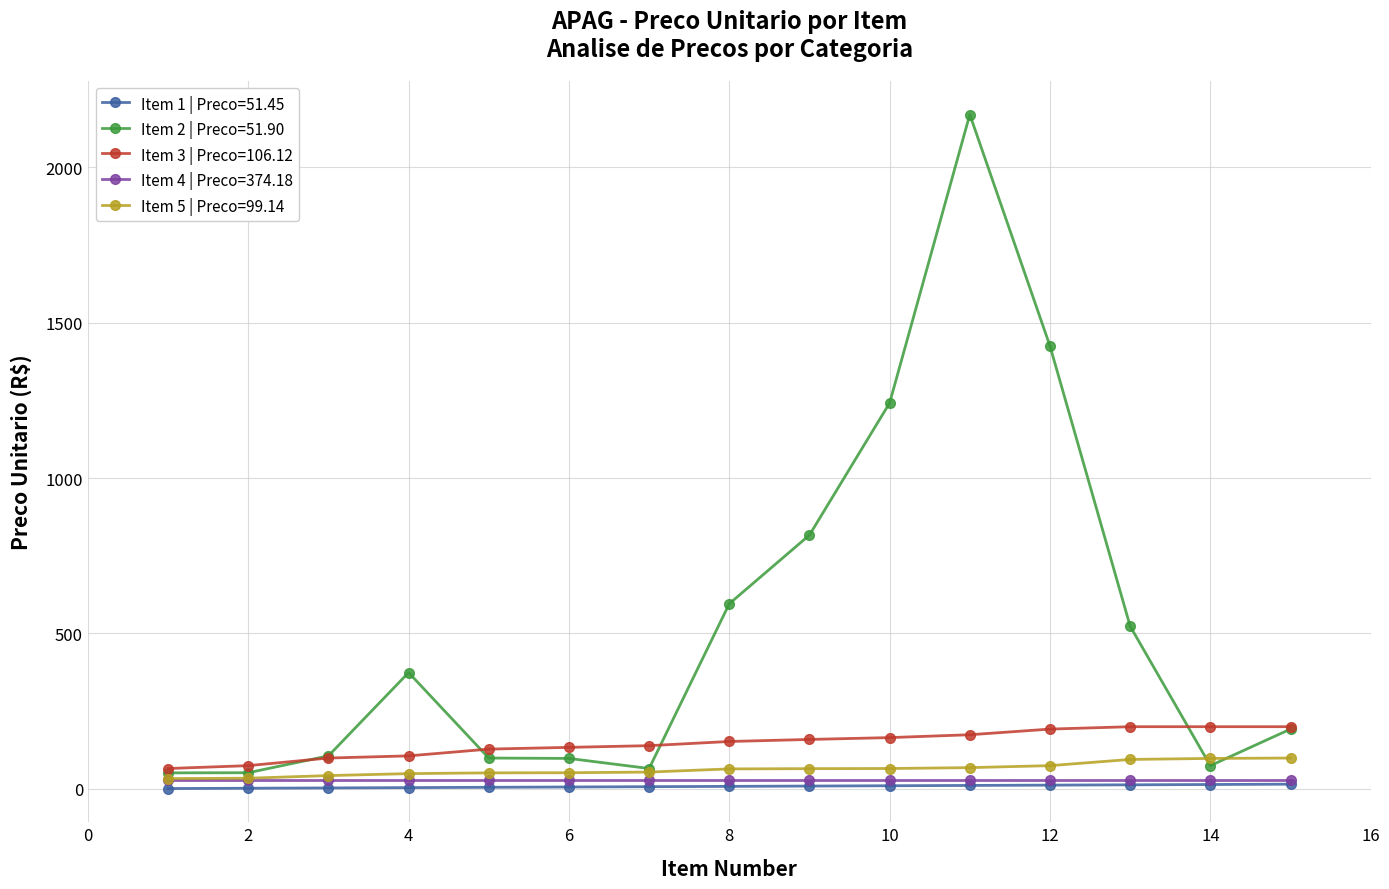

Which series has the largest total across all categories?

Item 2 | Preco=51.90